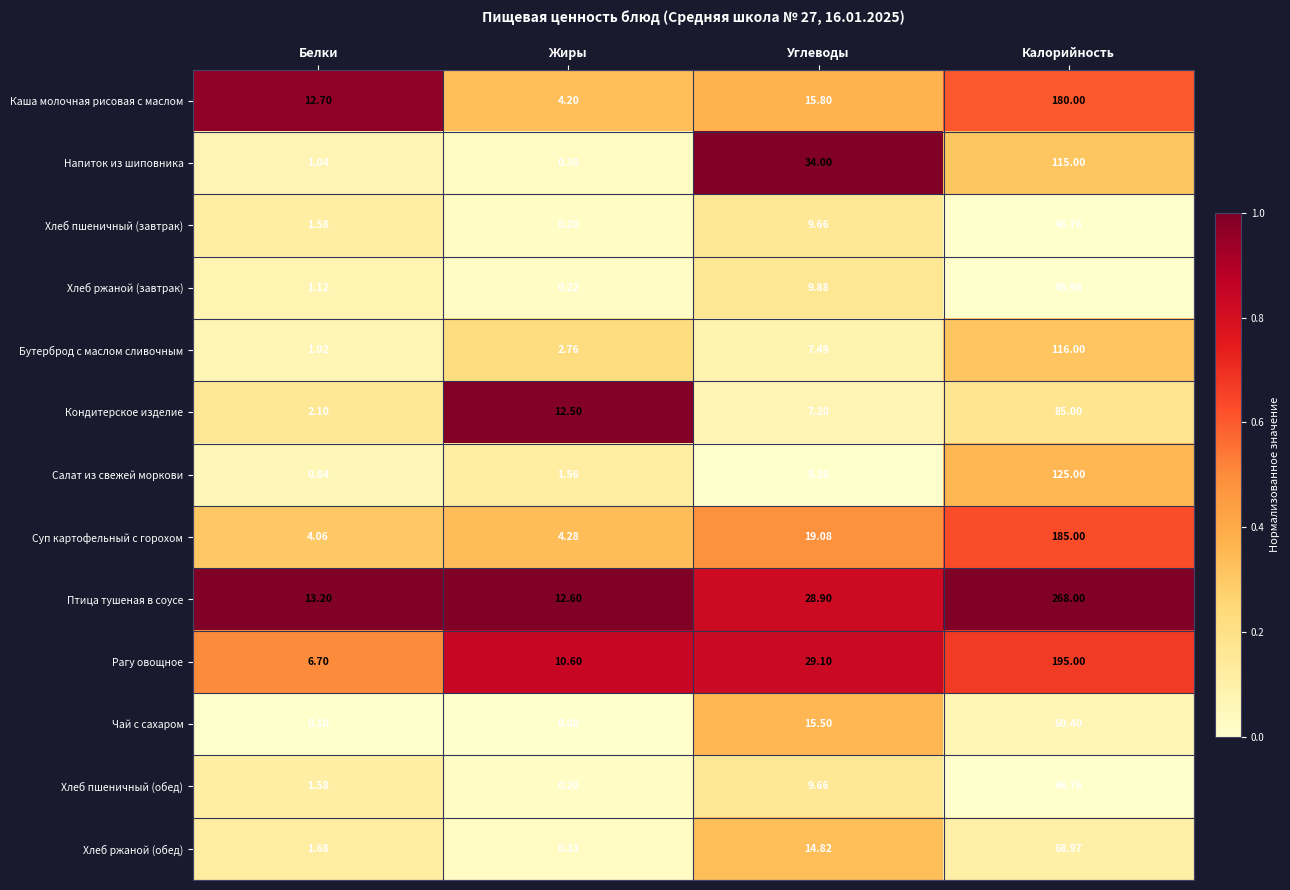

List the labels in order of Хлеб ржаной (завтрак) value, largest first.

Калорийность, Углеводы, Белки, Жиры